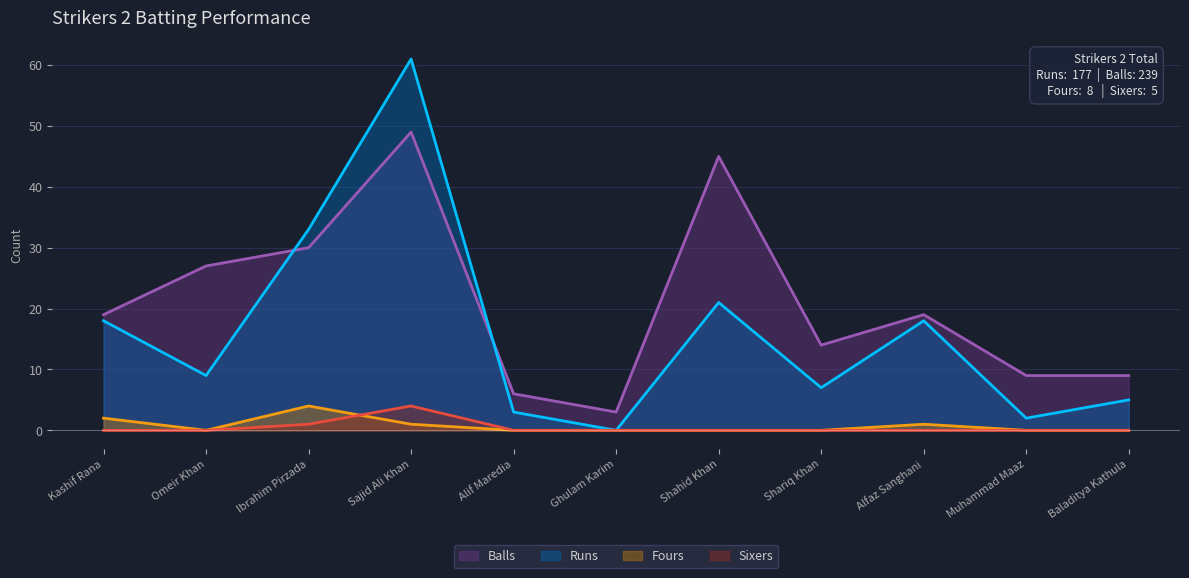

True or false: Fours has more than 1 points higher than both neighbors.

True